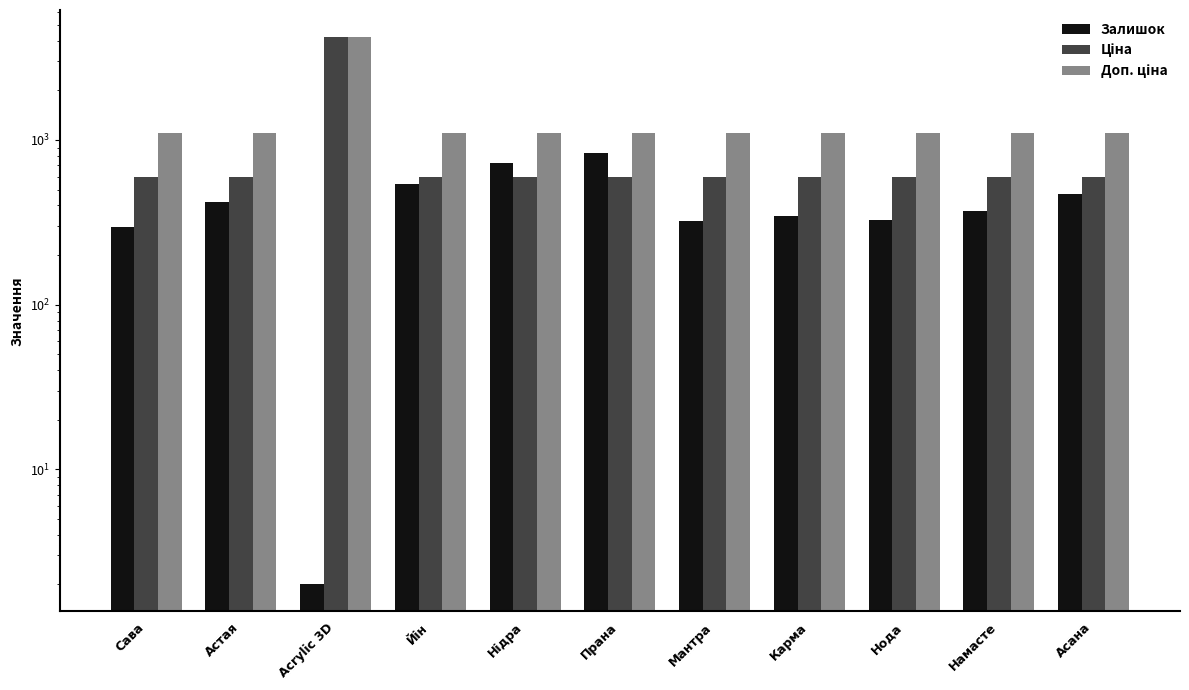

What is the lowest value of the Ціна series?

599.9